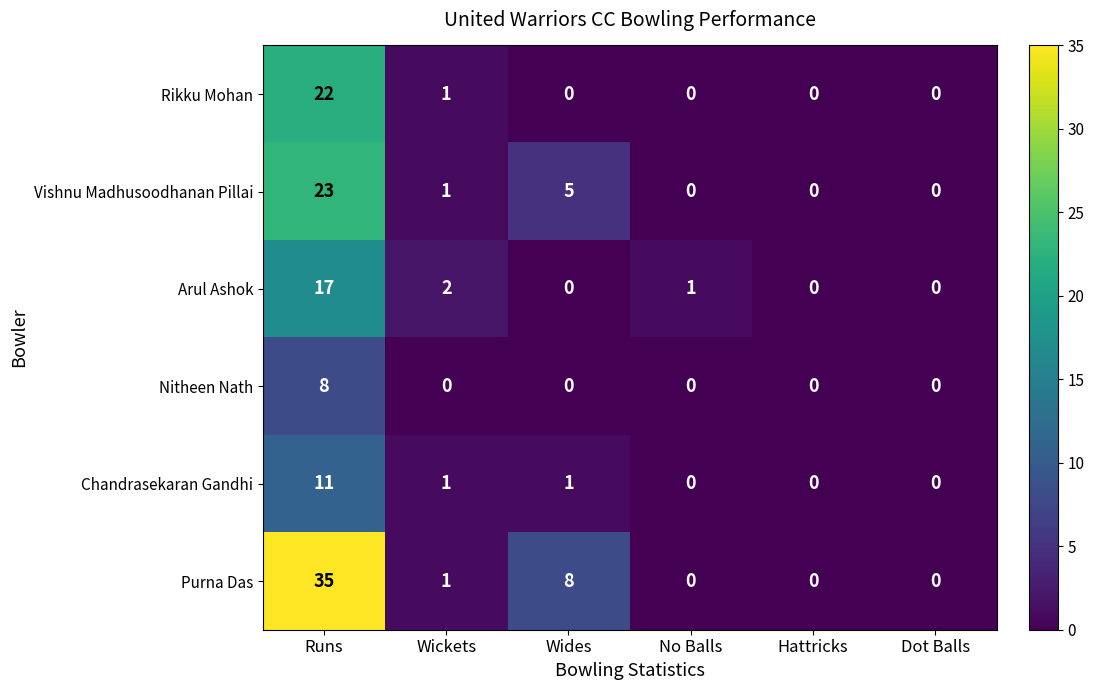

Which series changed the most between Runs and Dot Balls?

Purna Das